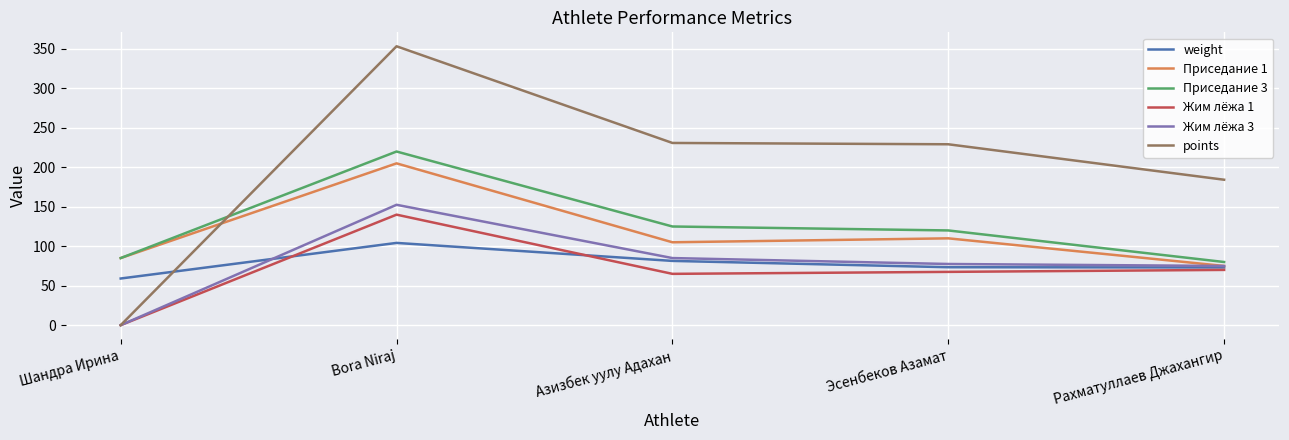

What is the total value across all series at Эсенбеков Азамат?

677.6